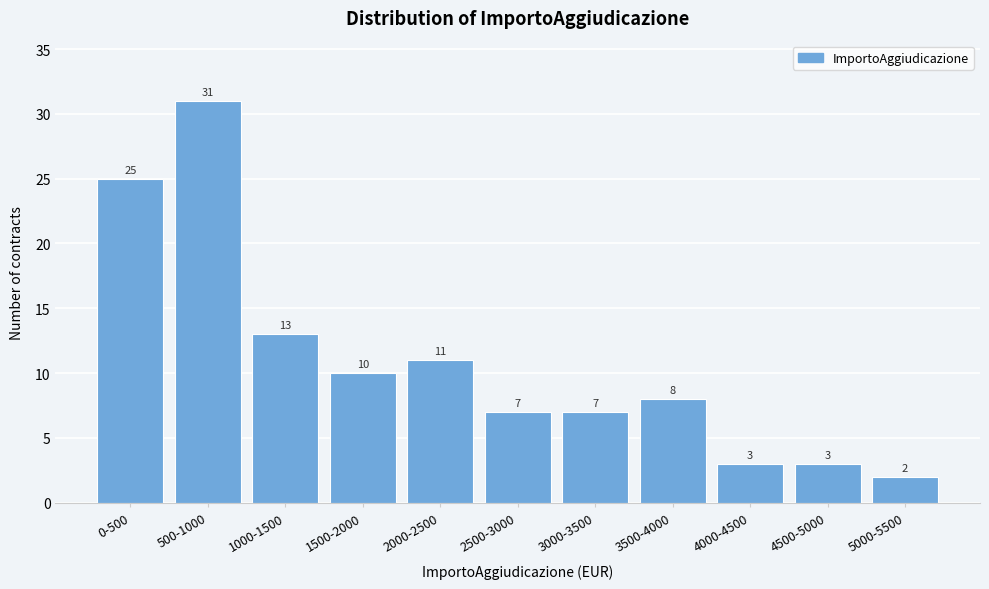

Reading left to right, what are all the values shown in this chart?

25	31	13	10	11	7	7	8	3	3	2